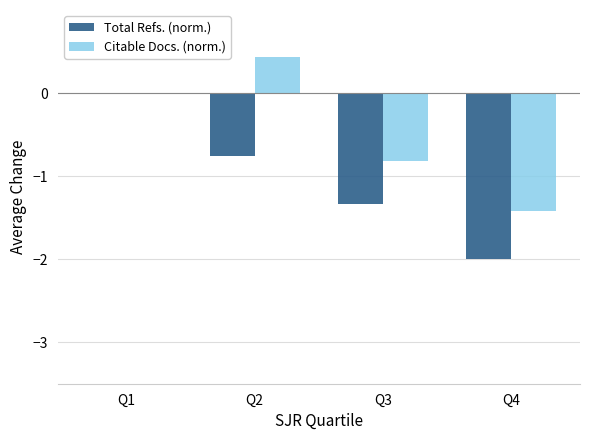

Count the Citable Docs. (norm.) values in the range 0 to 1.

2